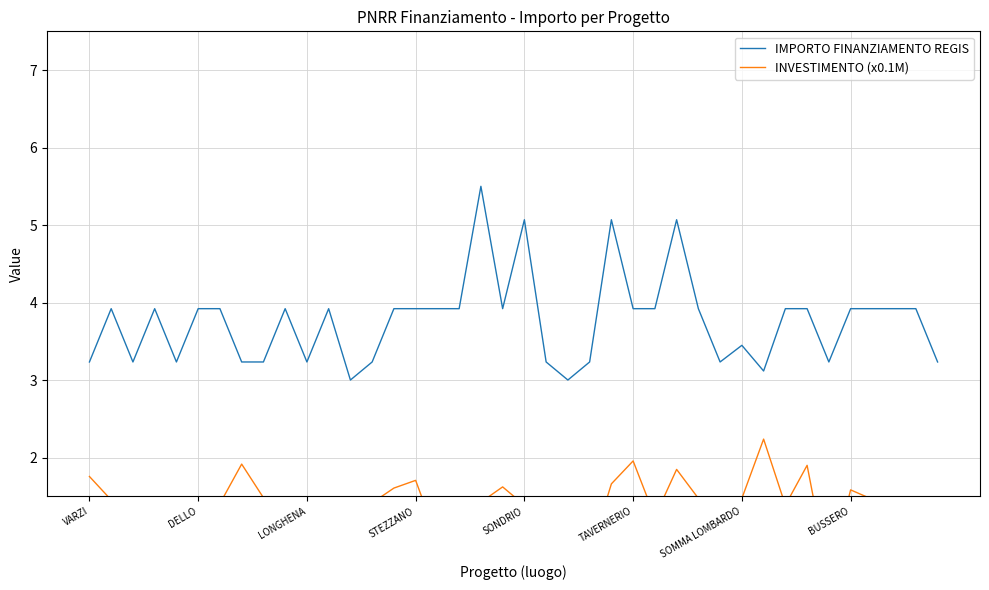

True or false: INVESTIMENTO (x0.1M) has more than 2 points higher than both neighbors.

True